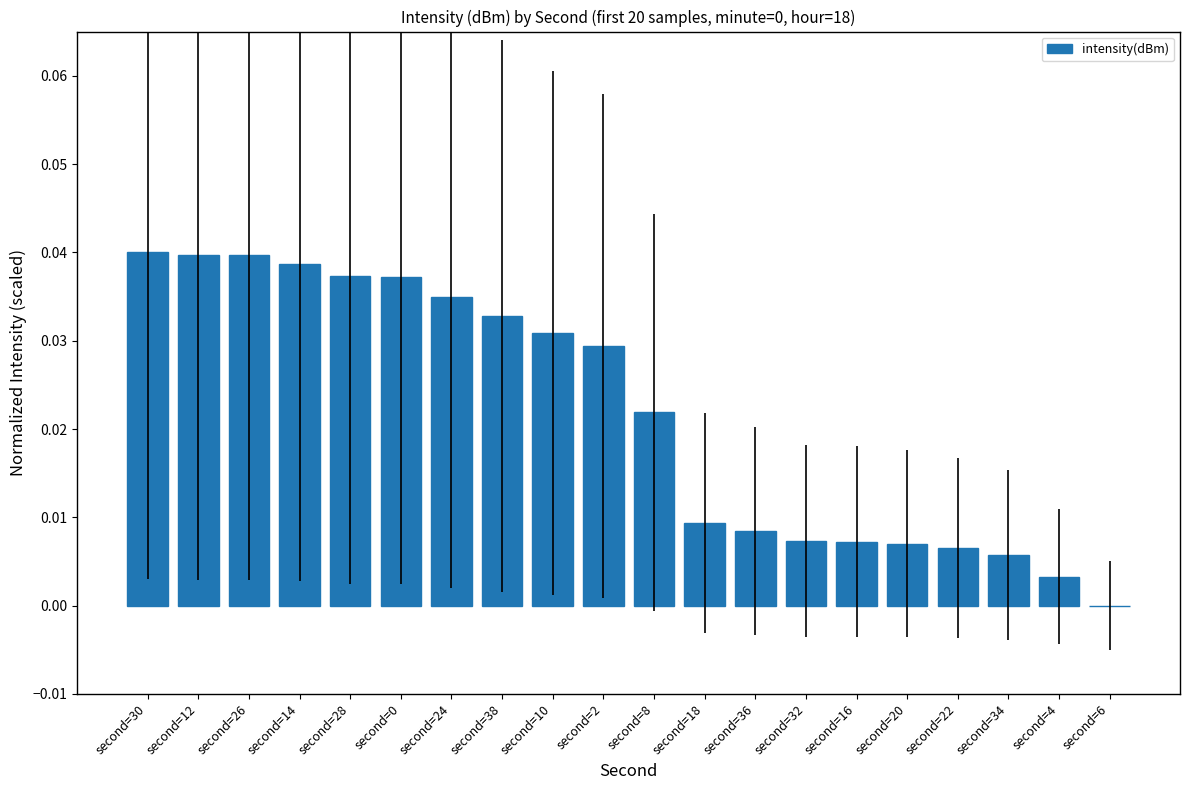

True or false: the data shows 0.0 at second=26.

True